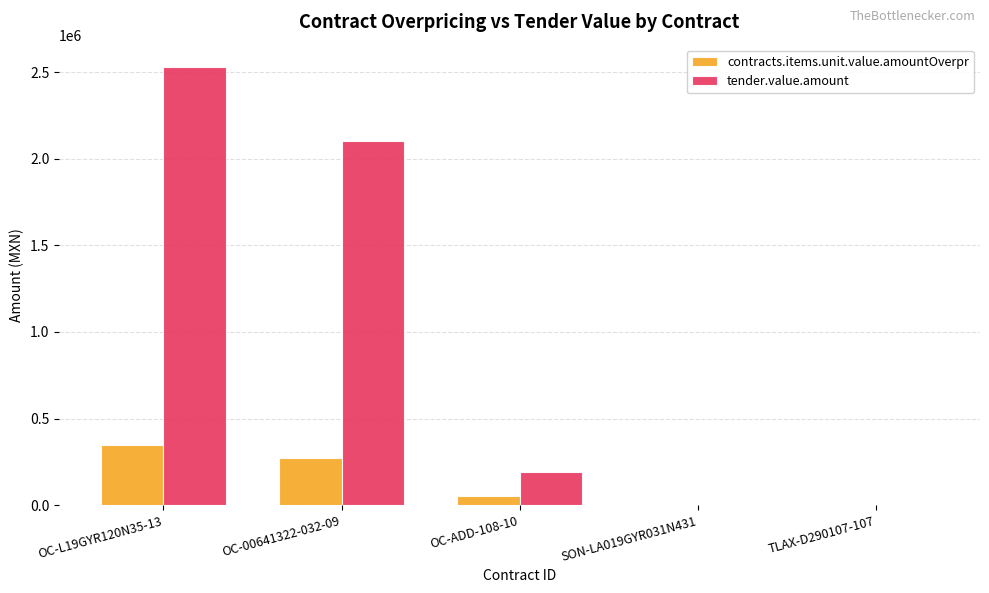

Which category has the highest value across all series?

OC-L19GYR120N35-13